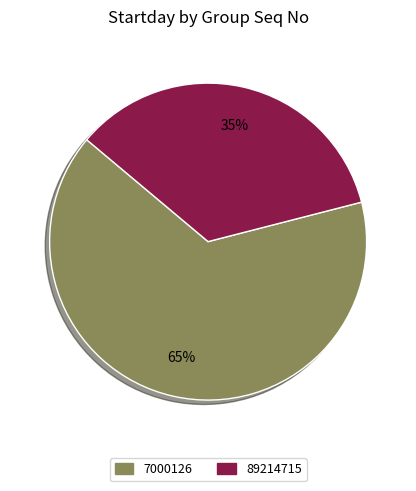

How many segments does this pie chart have?

2